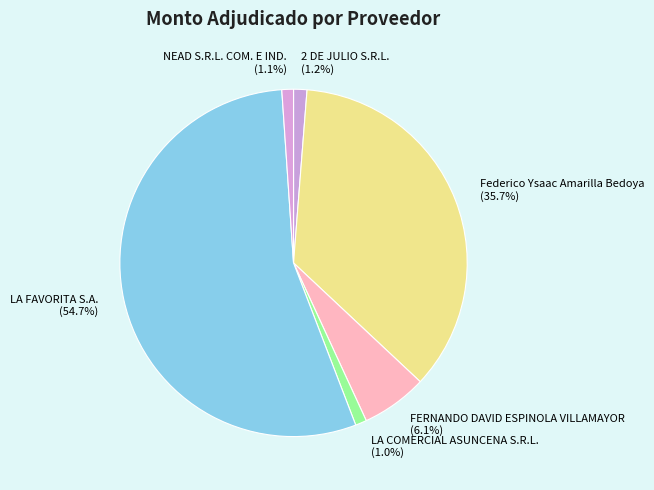

Is it true that Federico Ysaac Amarilla Bedoya is 36% of the pie?

True